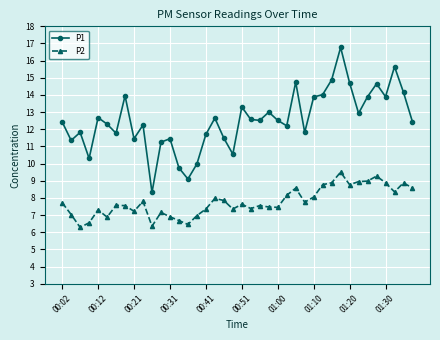

Which series has the largest total across all categories?

P1